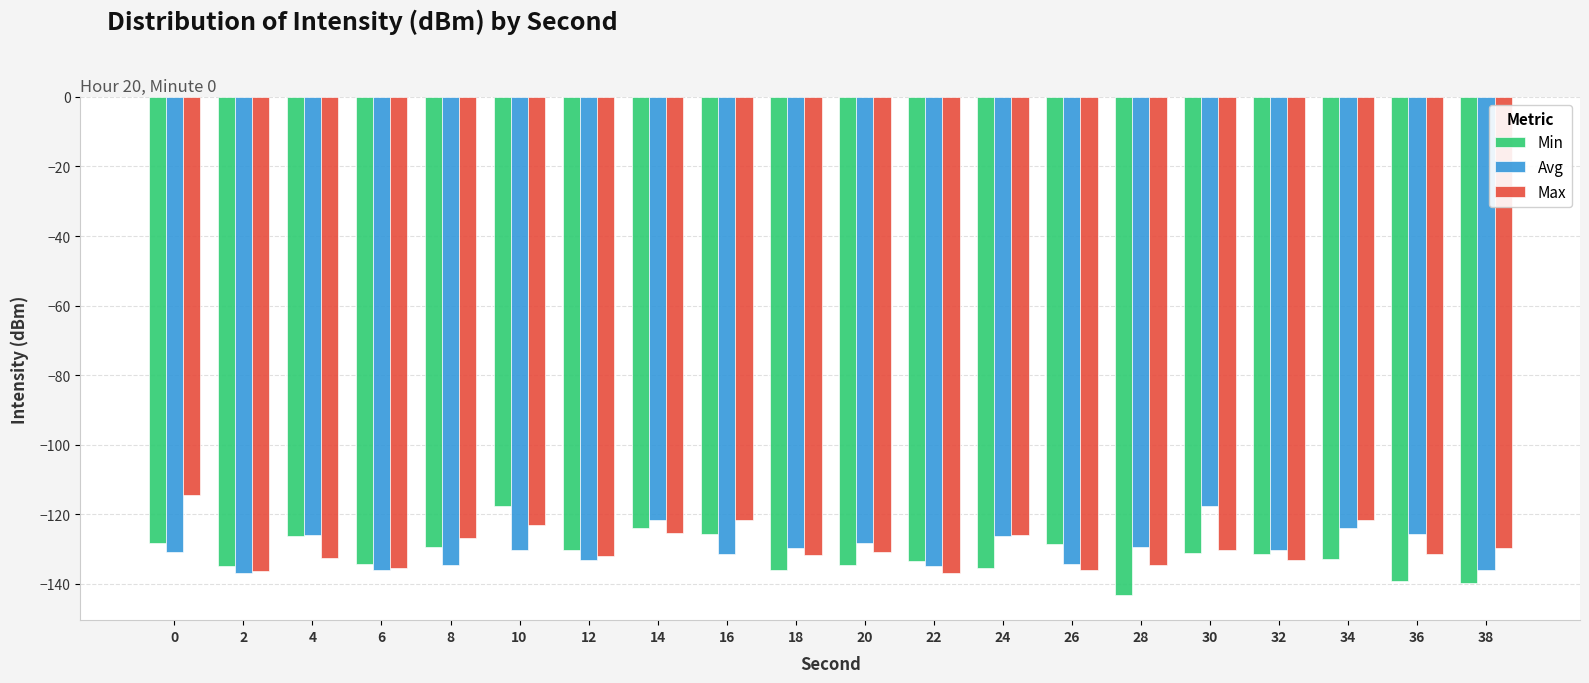

What is the highest value of the Avg series?

-117.7